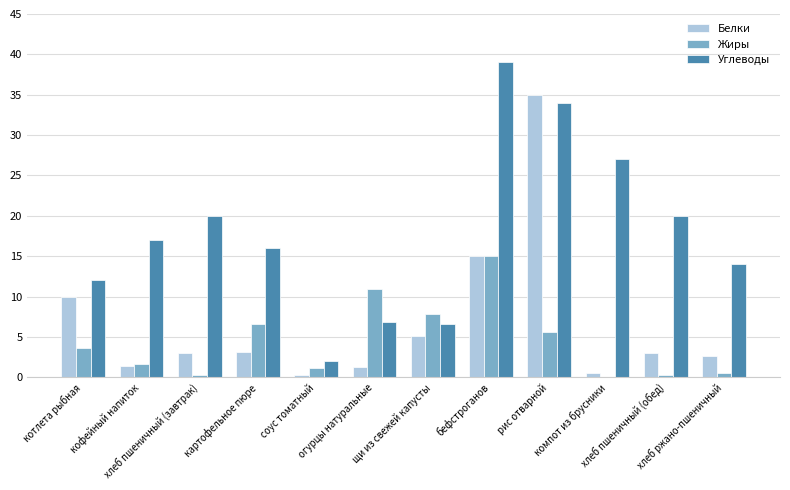

What is the maximum value shown in the chart?

39.0